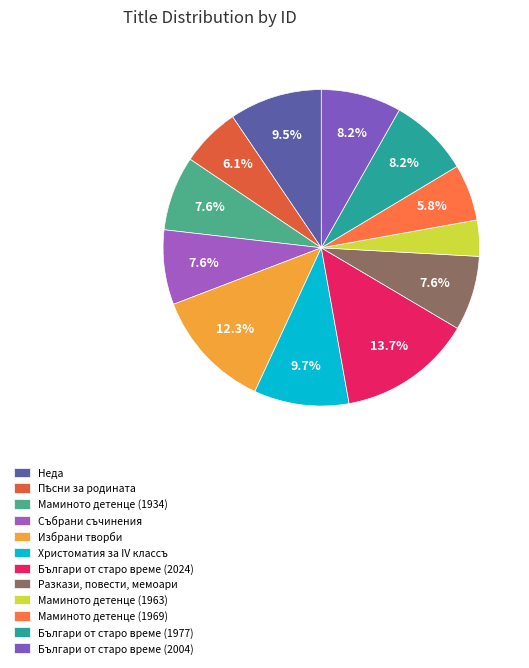

Count the number of slices in the pie.

12